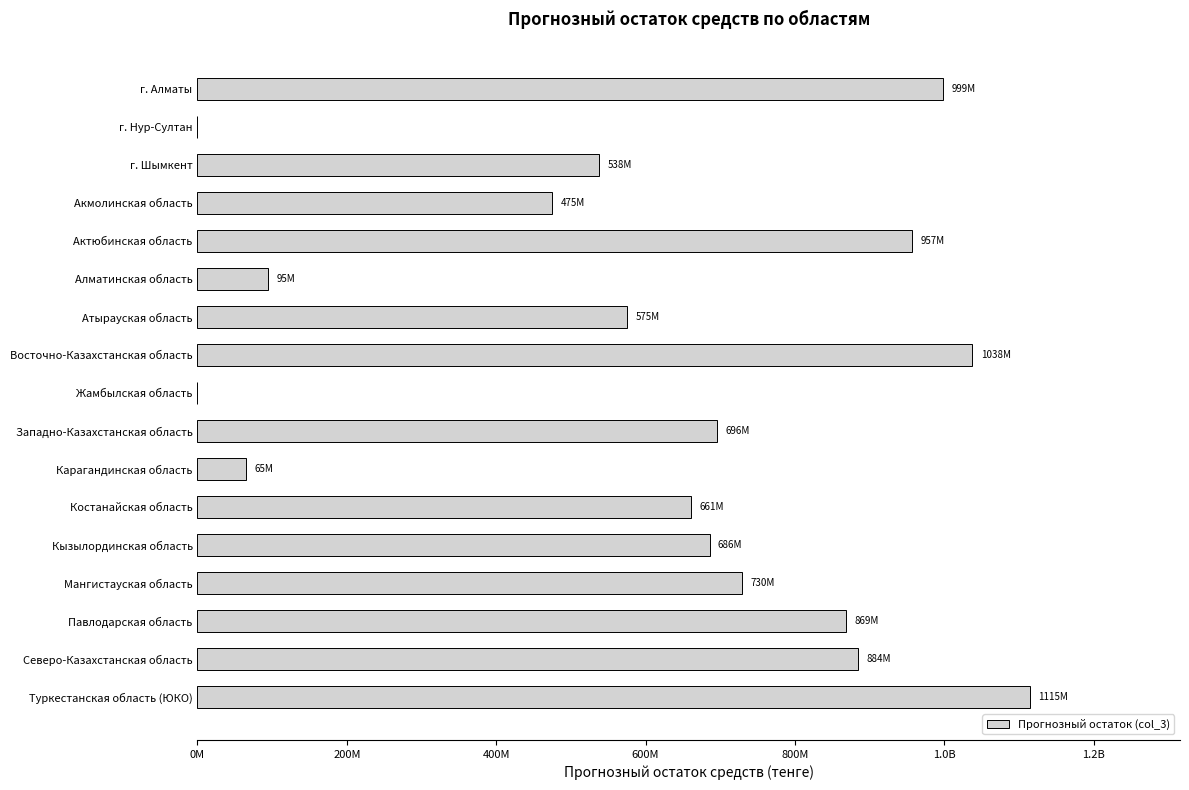

How many distinct data groups are displayed?

1